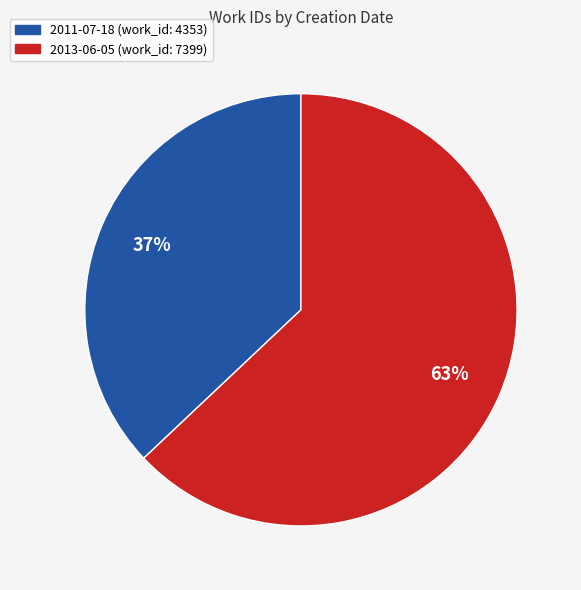

Rank the categories by value from lowest to highest.

2011-07-18, 2013-06-05